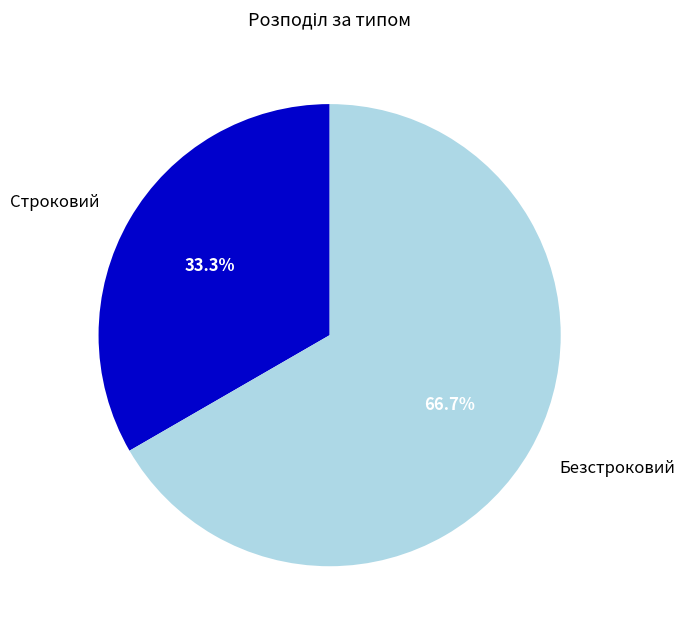

Which slice represents more than half of the pie?

Безстроковий